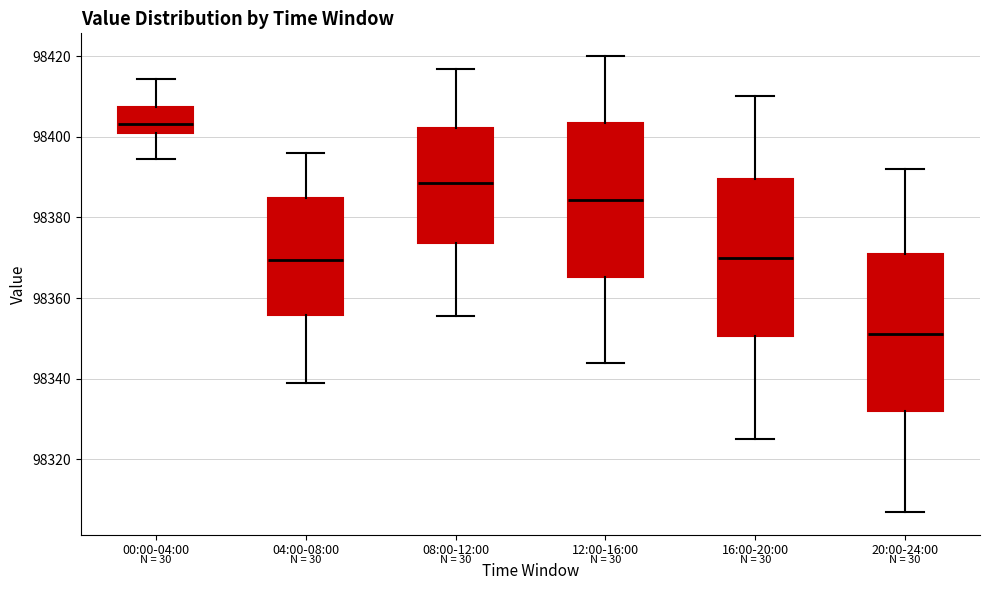

Reading left to right, transcribe this box plot: for each box, give where its median line is, the range the box spans, and where its two whiskers end, as read against the y-axis. The values are not printed on the chart, so give them approximately, as read against the axis.

00:00-04:00: median 98404, box 98400 to 98408, whiskers 98394 to 98414
04:00-08:00: median 98370, box 98356 to 98384, whiskers 98338 to 98396
08:00-12:00: median 98388, box 98374 to 98402, whiskers 98356 to 98416
12:00-16:00: median 98384, box 98366 to 98404, whiskers 98344 to 98420
16:00-20:00: median 98370, box 98350 to 98390, whiskers 98326 to 98410
20:00-24:00: median 98352, box 98332 to 98372, whiskers 98308 to 98392